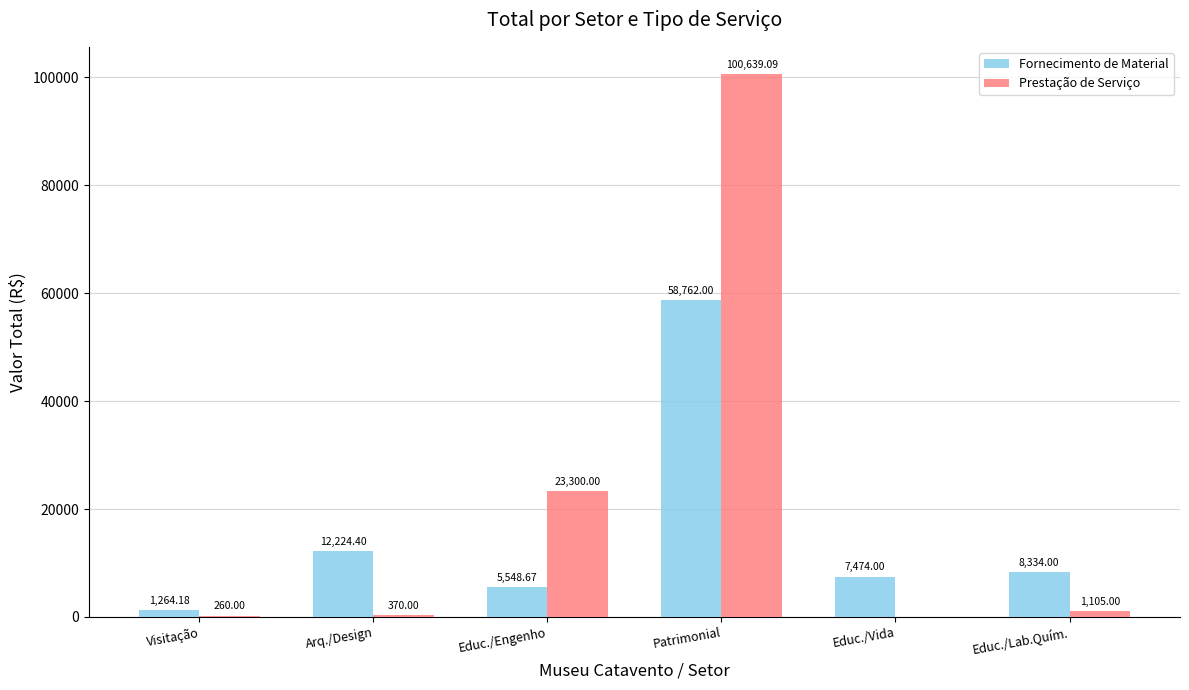

What is the greatest value displayed?

100639.1